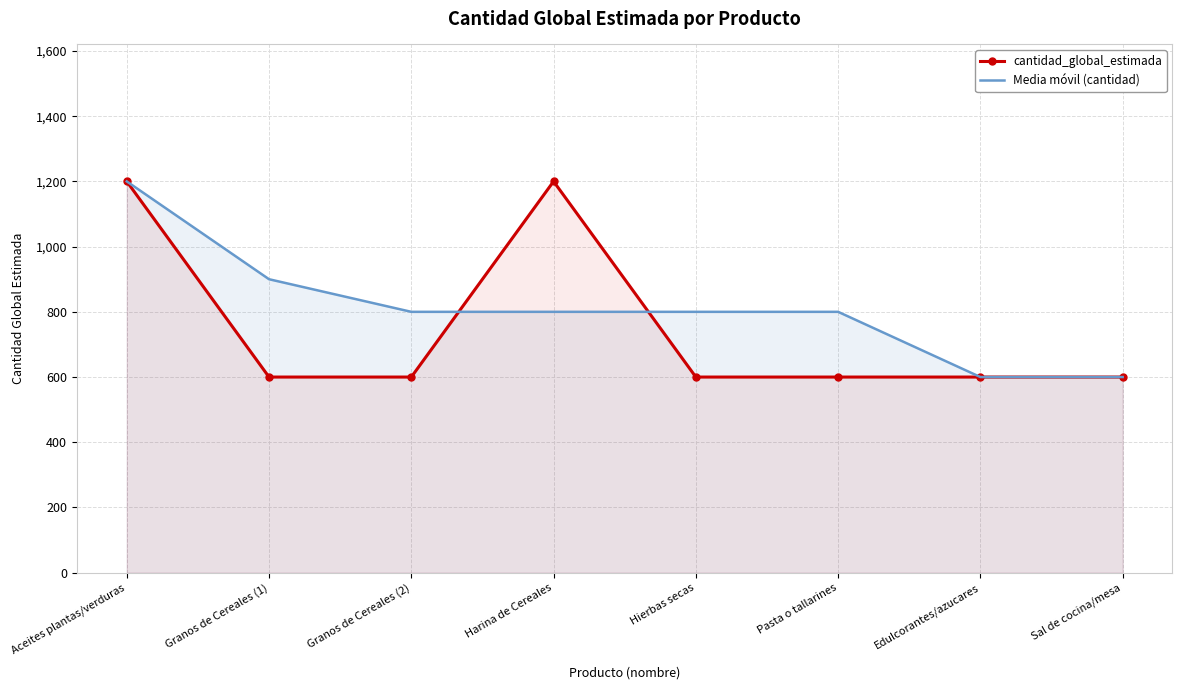

What is the value of the Media móvil (cantidad) point at the 8th from the left?

600